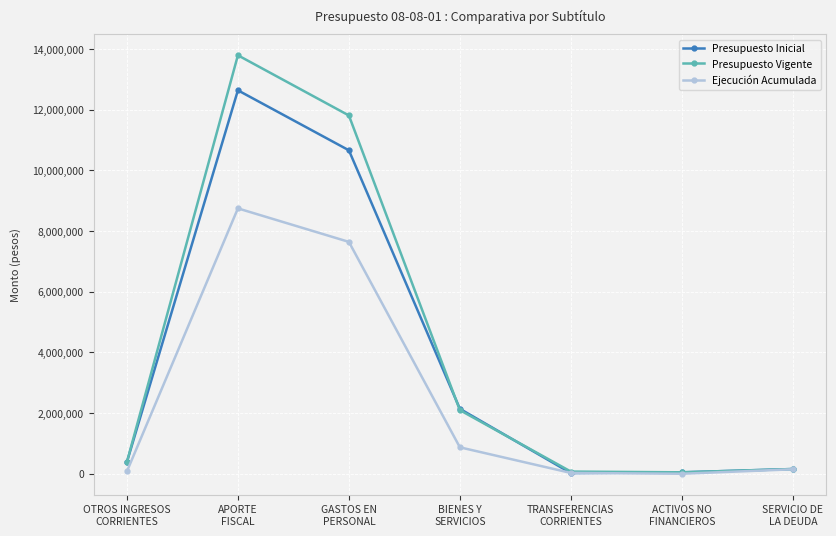

How many lines are shown in the chart?

3